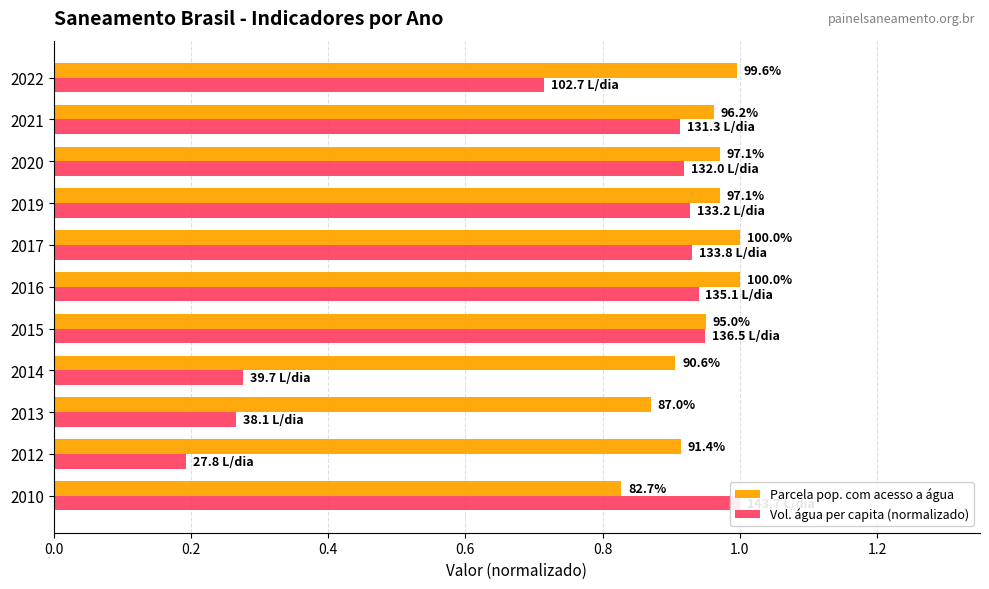

How many categories are shown in the chart?

11